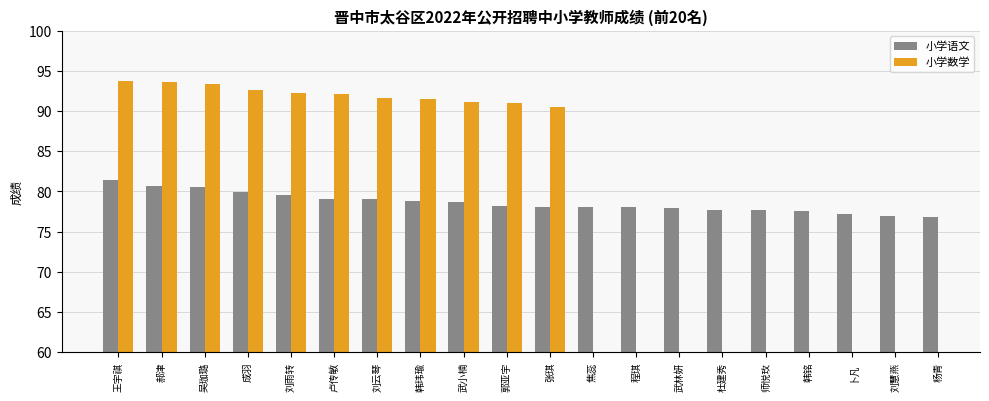

Between 程琪 and 师悦玫, which series saw the biggest shift?

小学语文